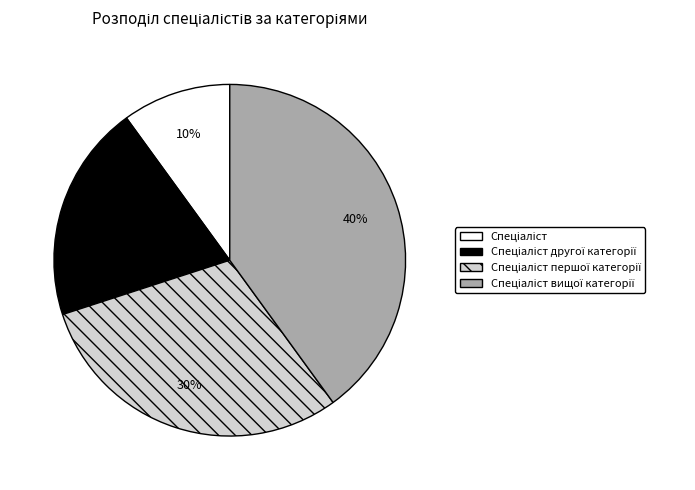

To the nearest percent, what is the difference between the largest and smallest slice percentages?

30%